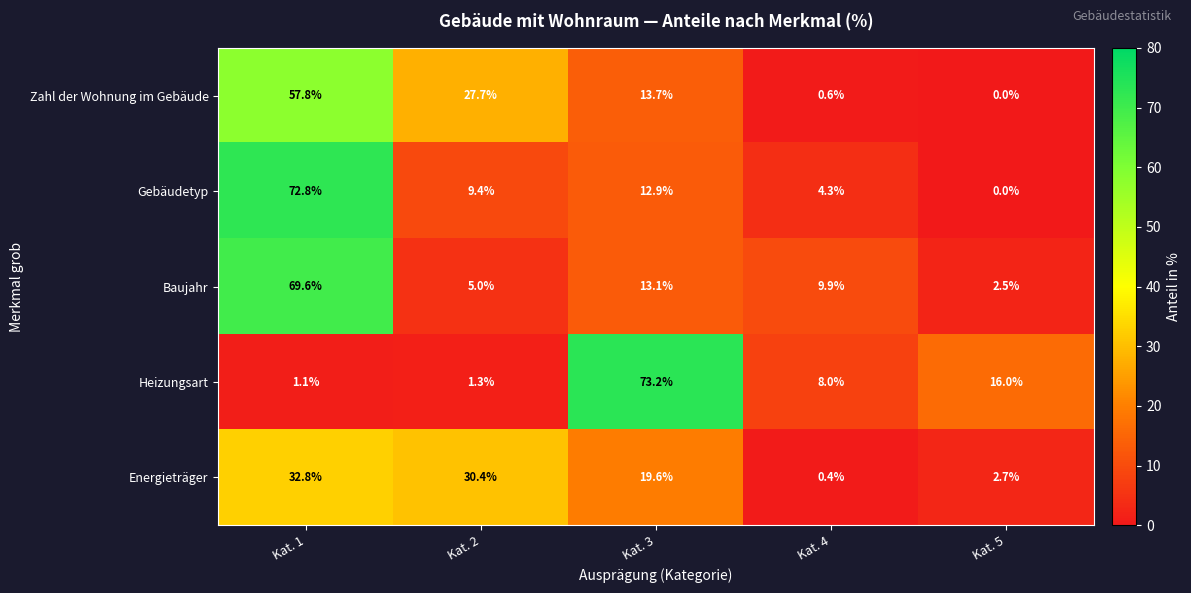

Reading left to right, extract all data points from this chart.

Zahl der Wohnung im Gebäude: 57.8	27.7	13.7	0.6	0.0
Gebäudetyp: 72.8	9.4	12.9	4.3	0.0
Baujahr: 69.6	5.0	13.1	9.9	2.5
Heizungsart: 1.1	1.3	73.2	8.0	16.0
Energieträger: 32.8	30.4	19.6	0.4	2.7